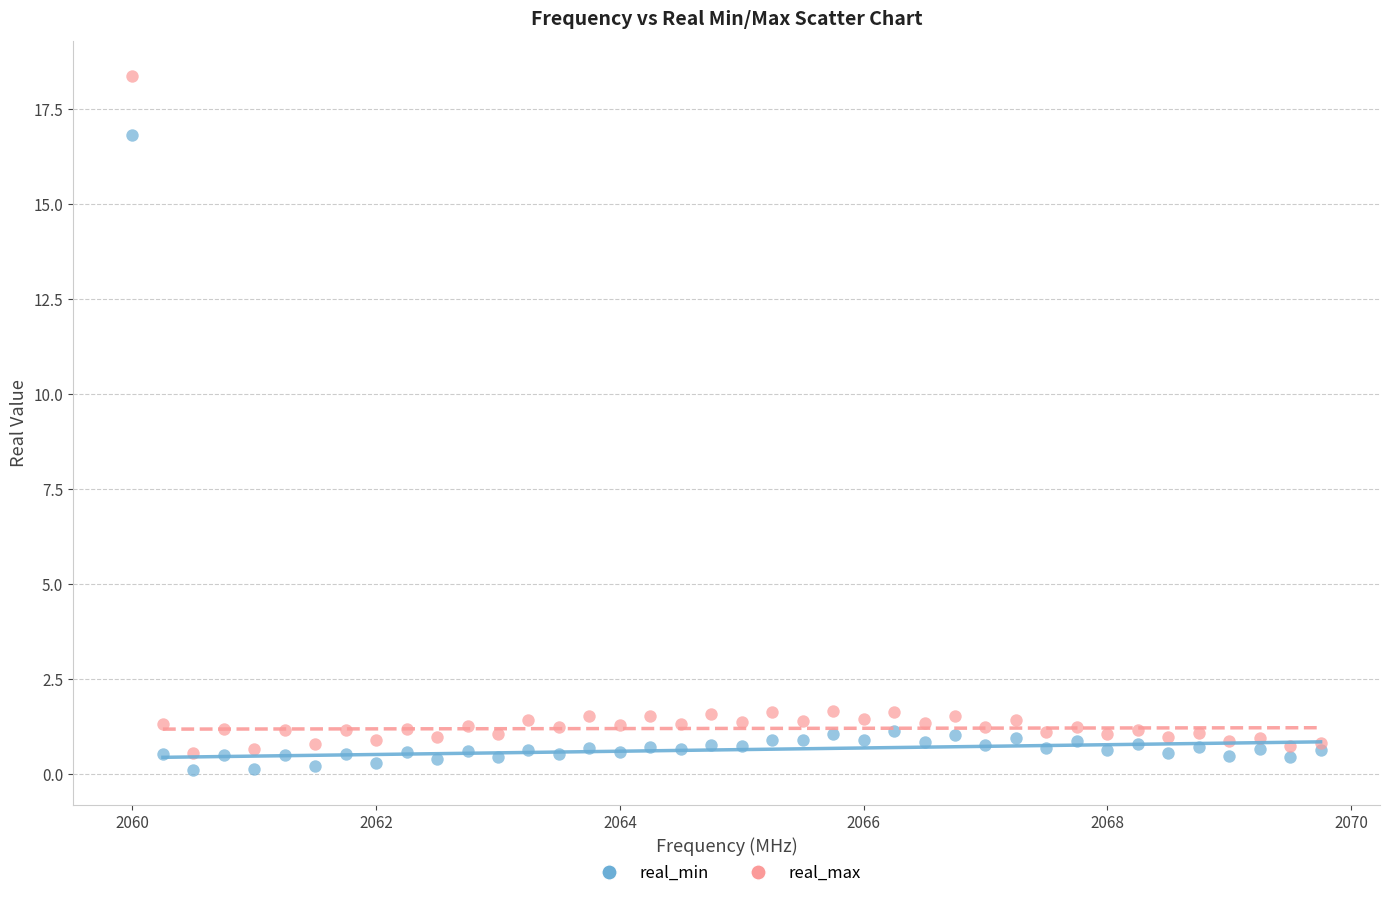

What are all the series names shown in the legend?

real_min, real_max